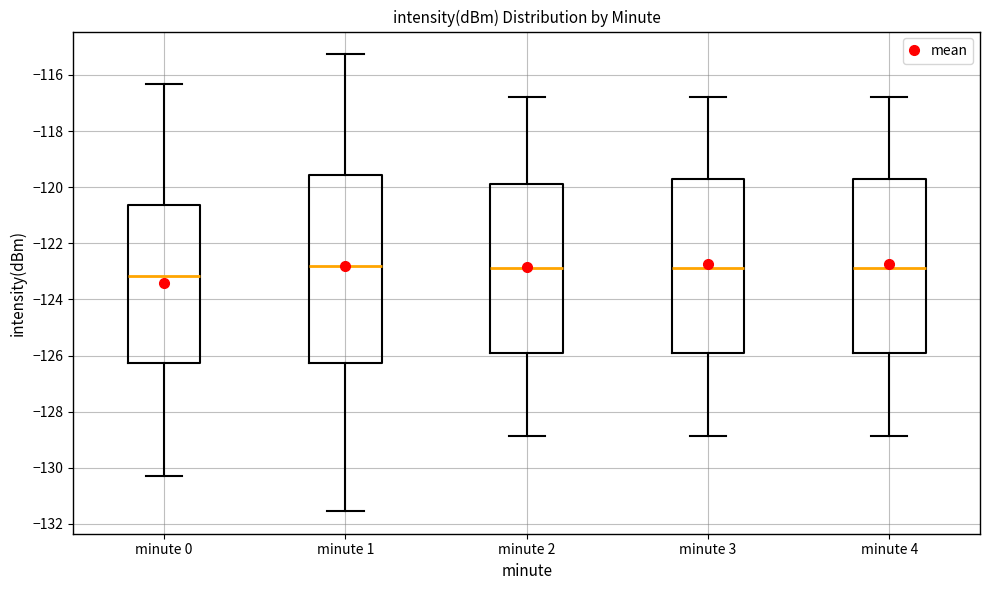

Comparing the boxes themselves (not the whiskers), which one is the tallest?

minute 1